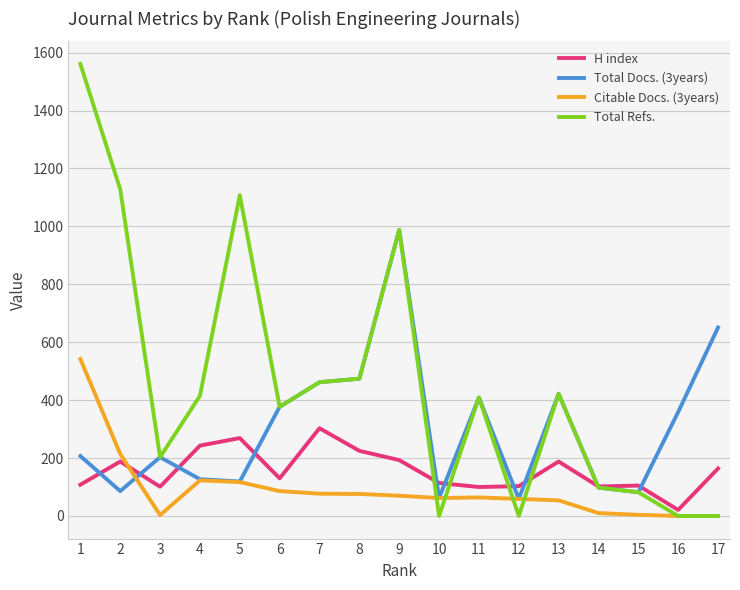

What is the sum of all H index values?

2657